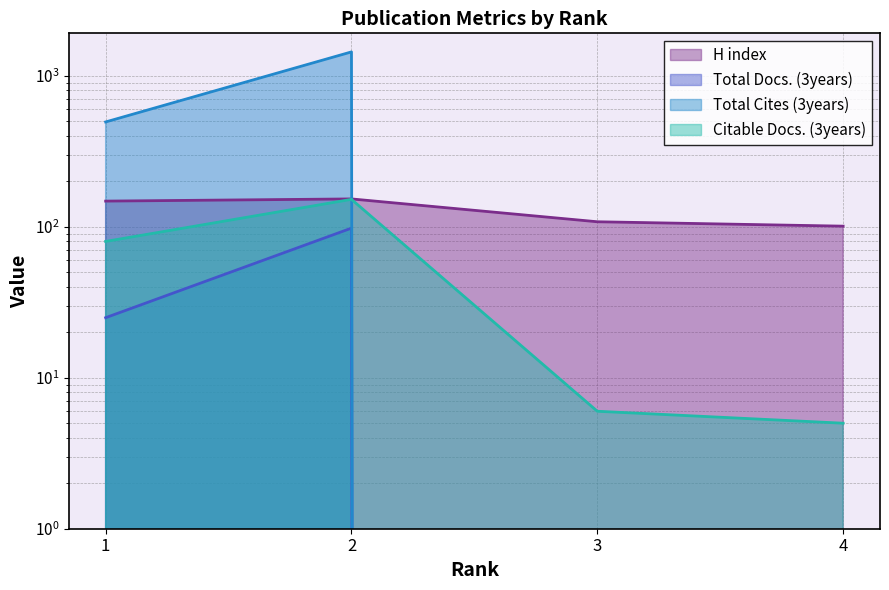

The Citable Docs. (3years) series shows 2 at 3. True or false?

False